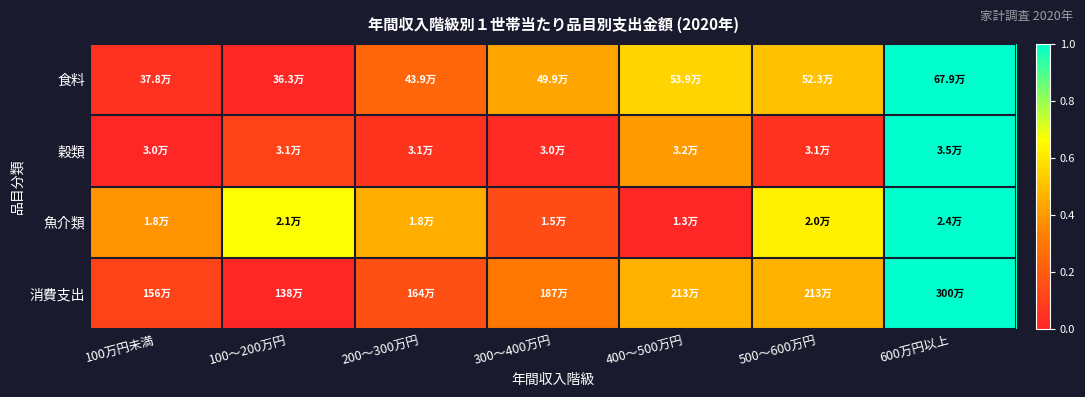

Between 600万円以上 and 200～300万円, which is larger?

600万円以上